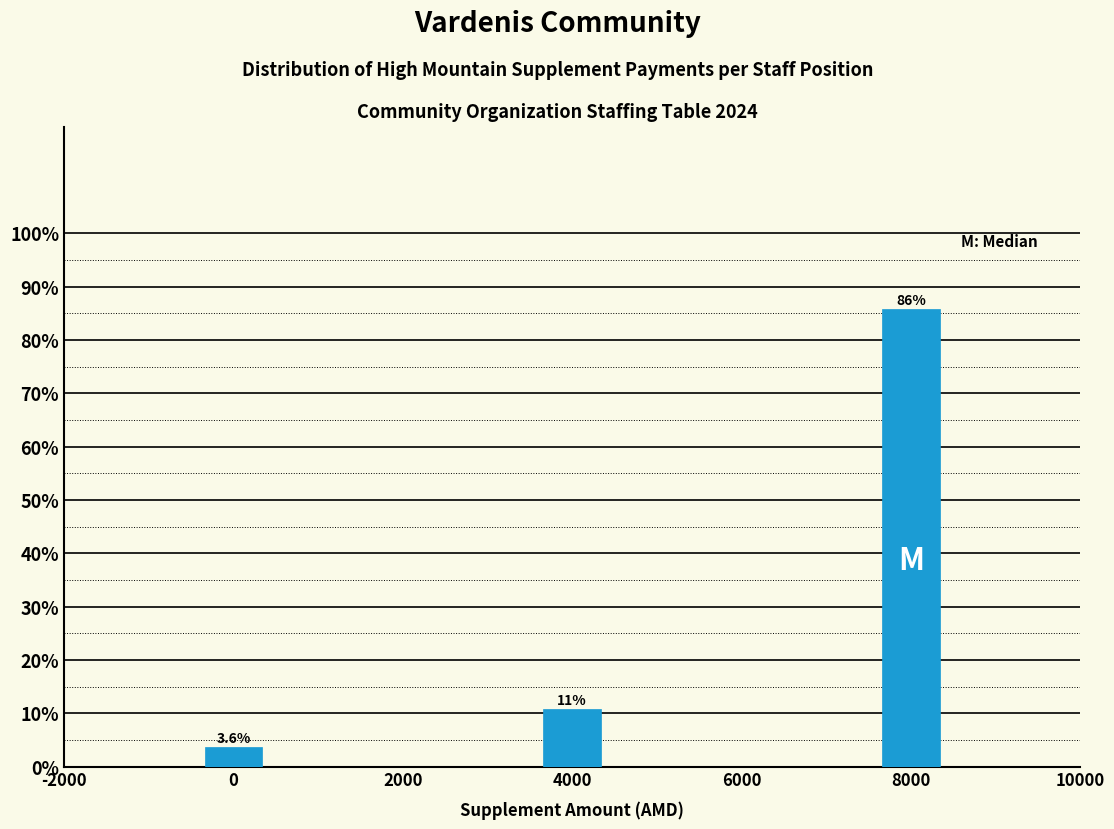

Reading right to left, transcribe all the data shown in this chart.

8000=85.7	4000=10.7	0=3.6